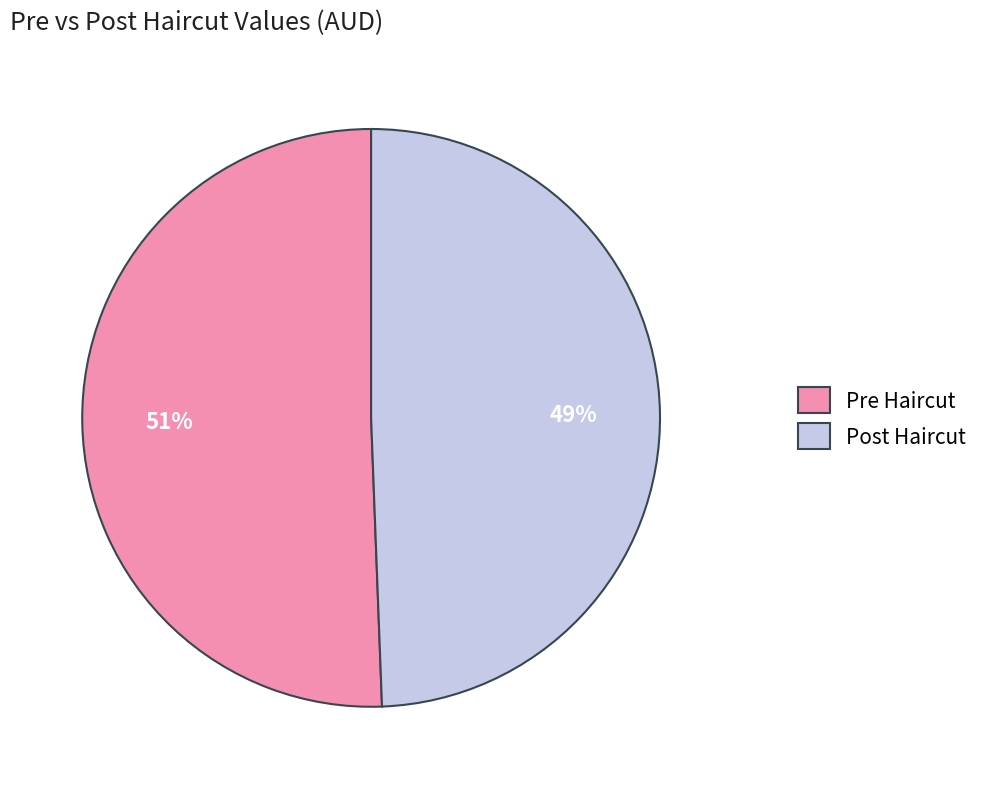

Which slice is the largest?

Pre Haircut